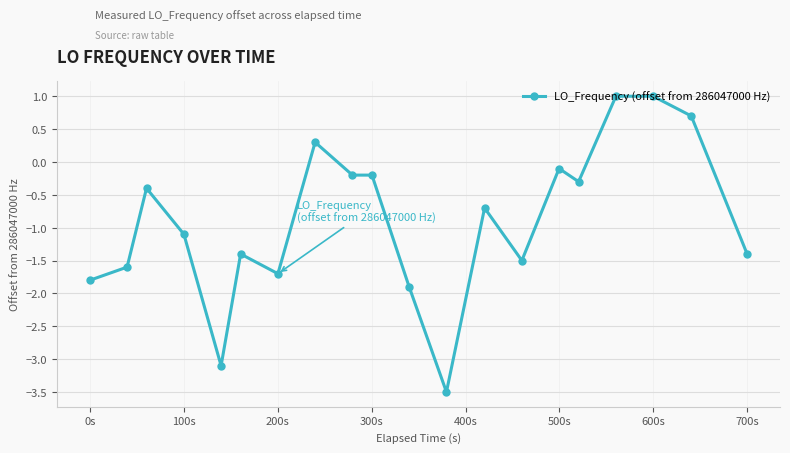

What is the value of the 3rd point from the left?

-0.4